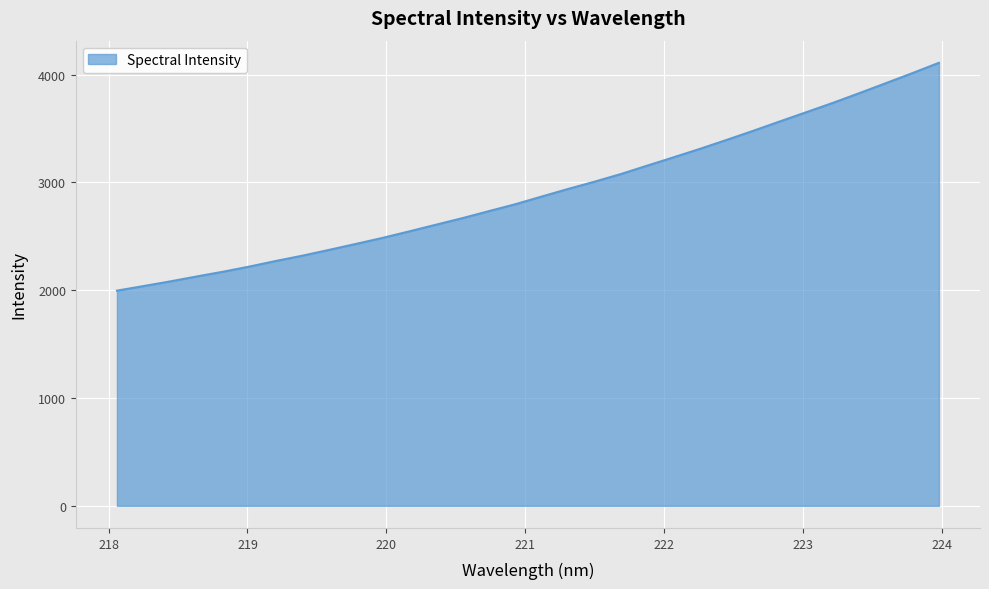

What is the difference between the maximum and minimum values?

2113.1